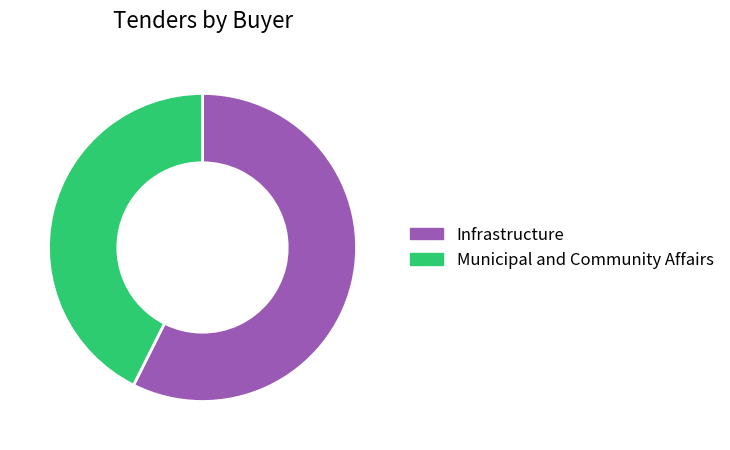

The Infrastructure slice represents 57% of the pie. True or false?

True